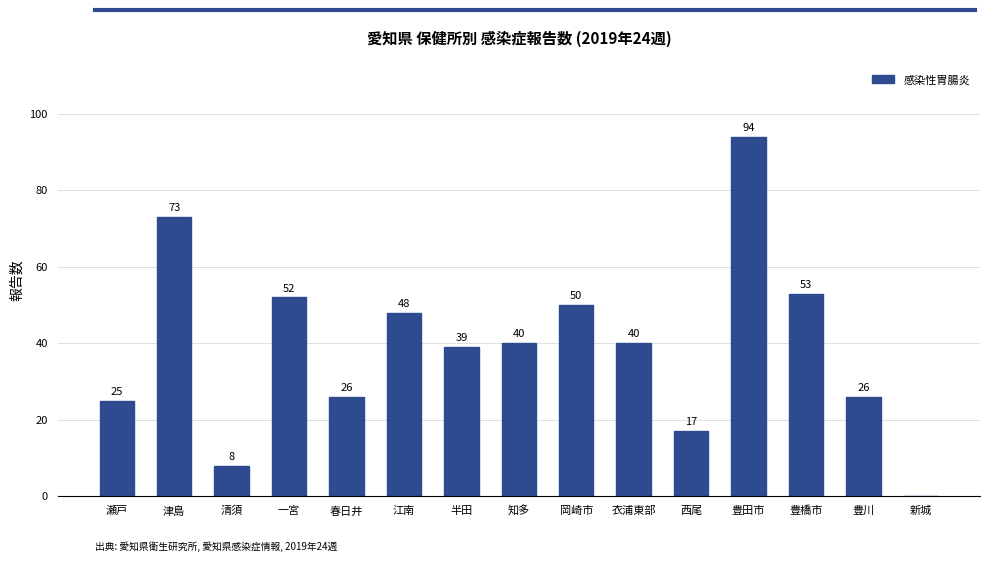

Approximately how many times larger is the value at 衣浦東部 compared to 春日井?

1.5